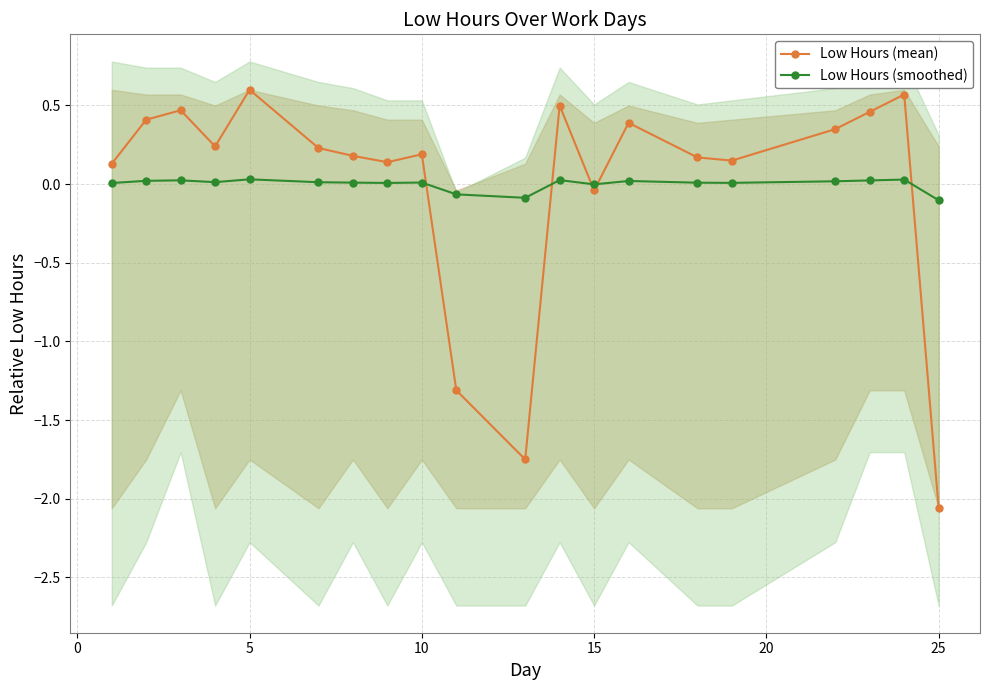

How many values in Low Hours (mean) are below zero?

4